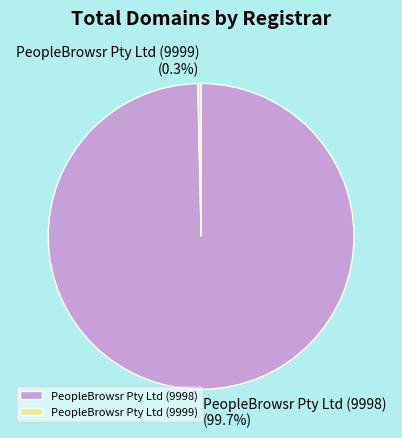

Rank the categories by value from lowest to highest.

PeopleBrowsr Pty Ltd (9999), PeopleBrowsr Pty Ltd (9998)